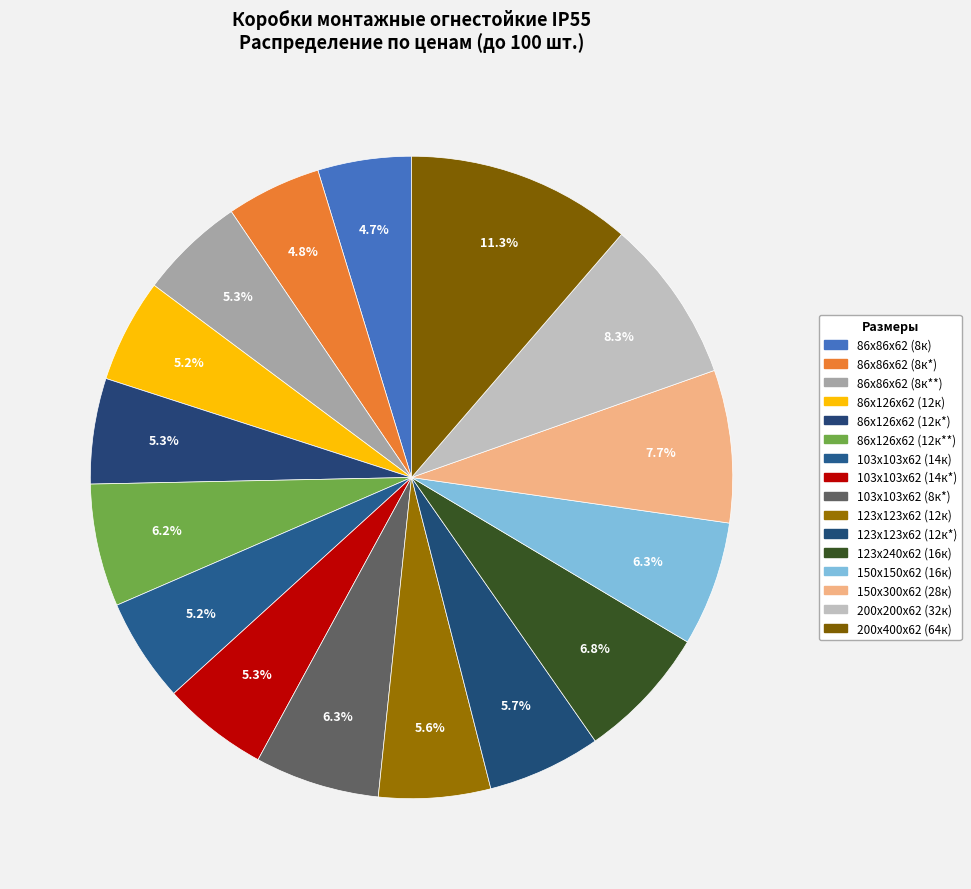

Is there a majority slice in this chart?

No